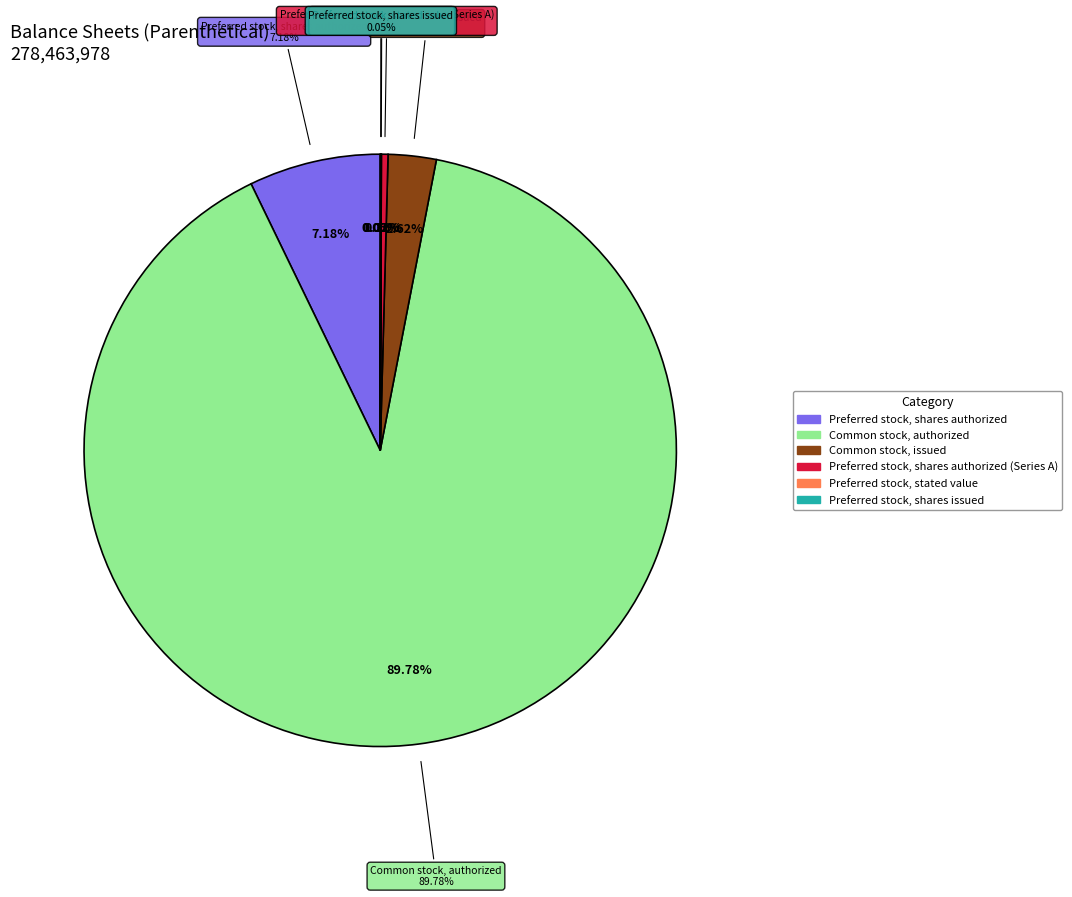

Which has a higher value, Preferred stock, shares authorized or Common stock, authorized?

Common stock, authorized